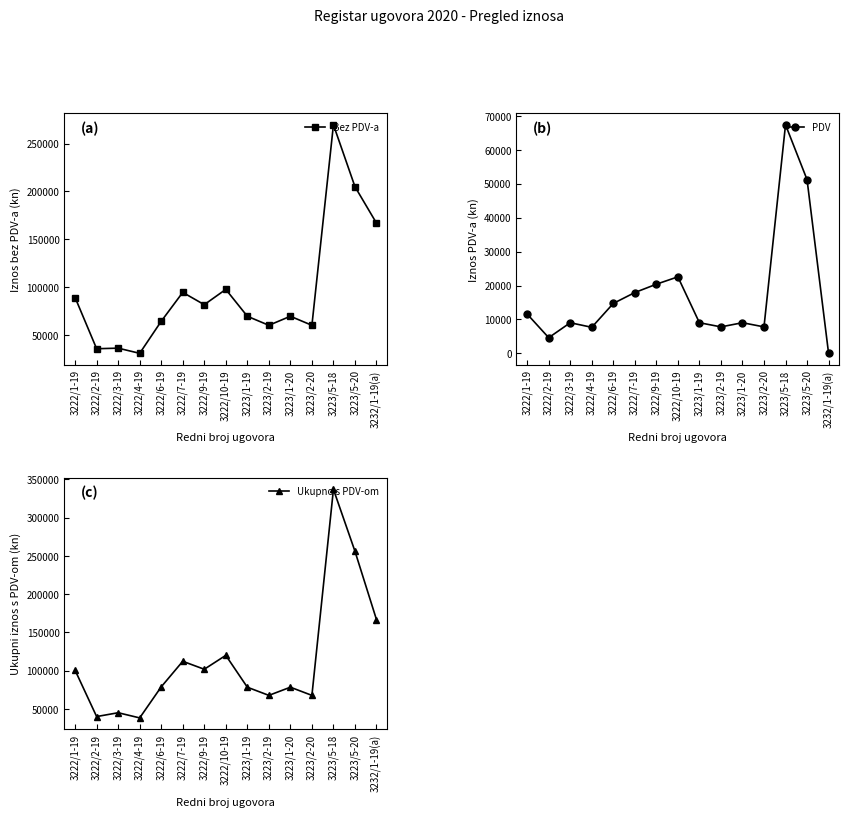

Rank the categories by Iznos PDV-a value from highest to lowest.

3223/5-18, 3223/5-20, 3222/10-19, 3222/9-19, 3222/7-19, 3222/6-19, 3222/1-19, 3223/1-19, 3223/1-20, 3222/3-19, 3223/2-19, 3223/2-20, 3222/4-19, 3222/2-19, 3232/1-19(a)